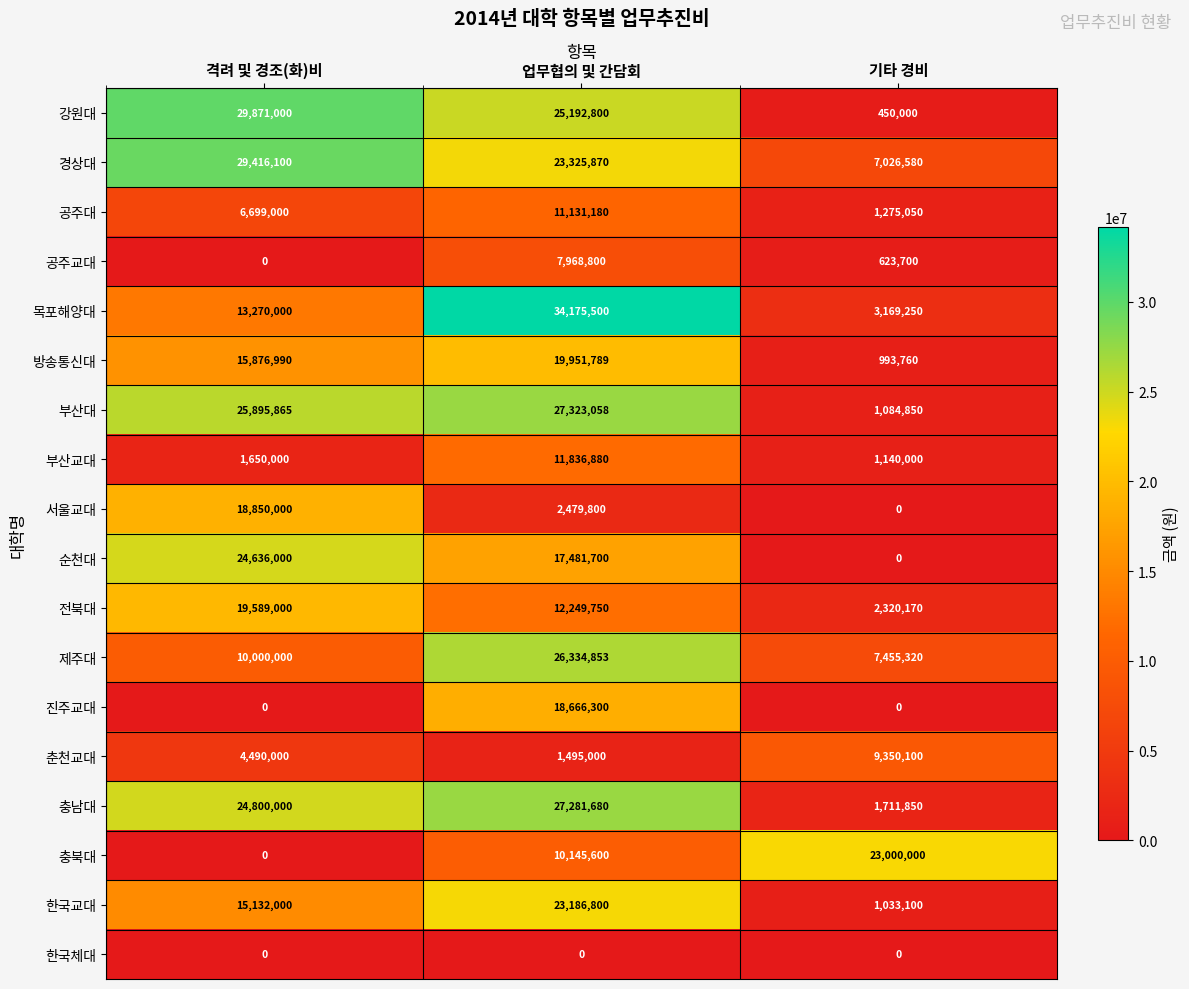

What is the difference between the maximum and minimum values in the 순천대 series?

24636000